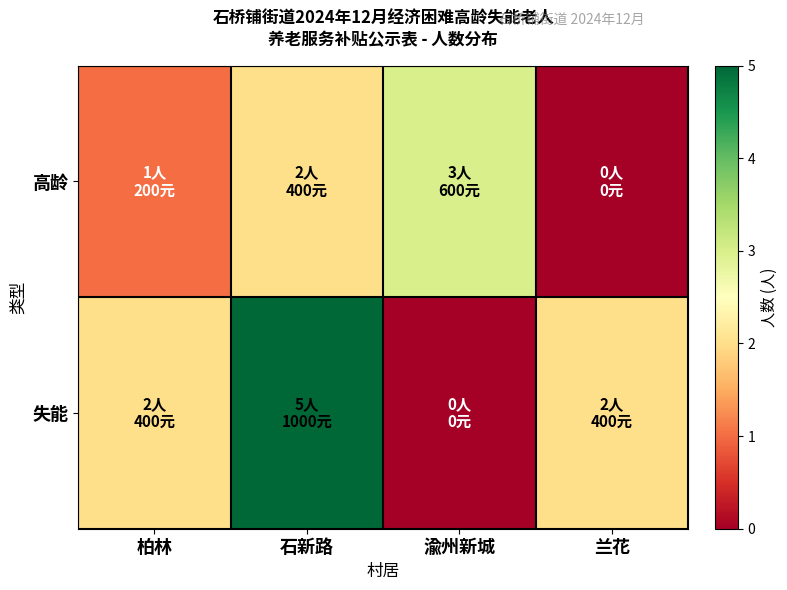

Rank the series by their average value, from lowest to highest.

高龄, 失能